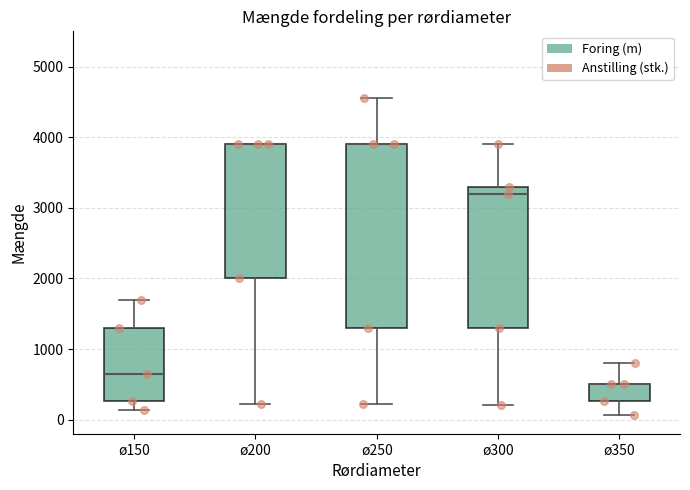

Where does the lower whisker of the box for ø350 end on the y-axis? The values are not printed on the chart, so give them approximately, as read against the axis.

100